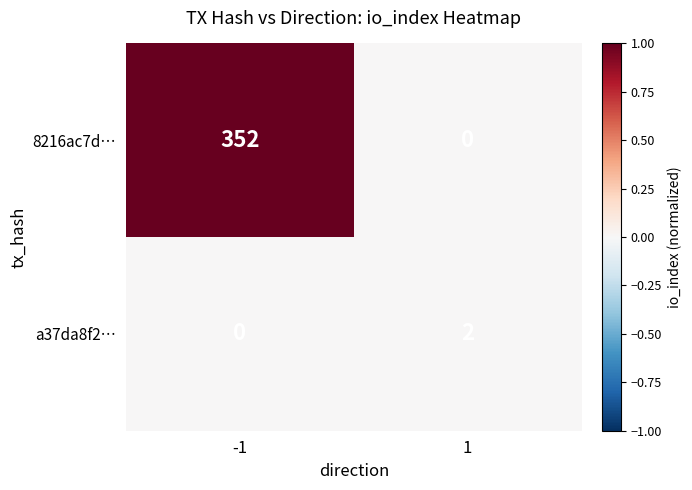

Reading right to left, transcribe all the data shown in this chart.

8216ac7d…: 1=0	-1=352
a37da8f2…: 1=2	-1=0